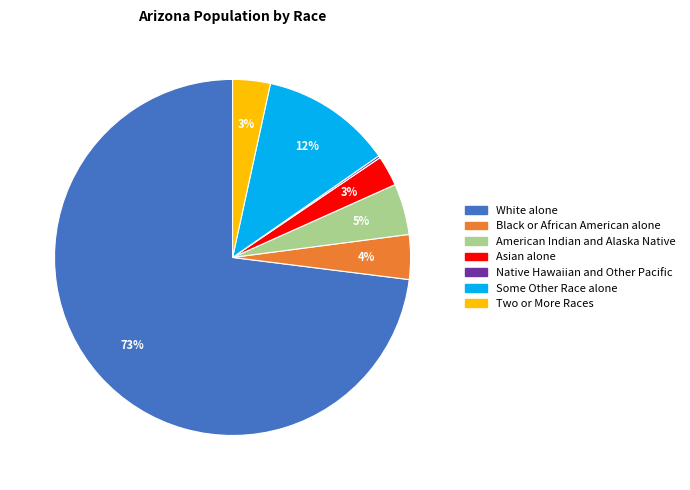

To the nearest percent, what is the difference between the largest and smallest slice percentages?

73%